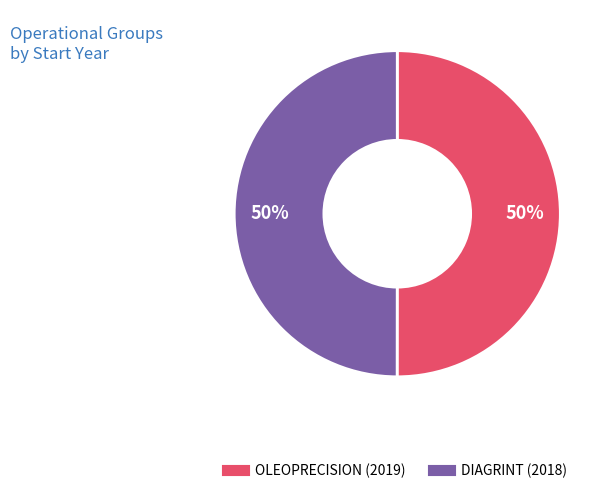

What percentage is the DIAGRINT (2018) slice, to the nearest percent?

50%